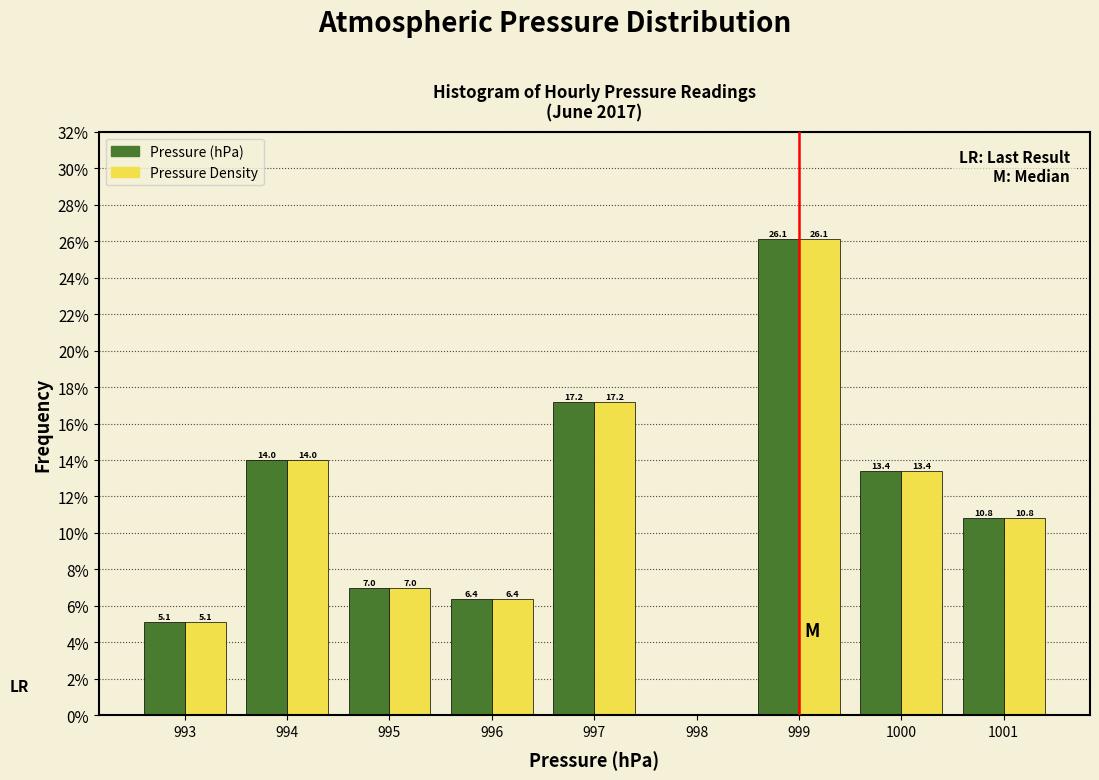

In the Pressure (hPa) series, which range on the x-axis has the tallest bar?

998.5 to 999.5